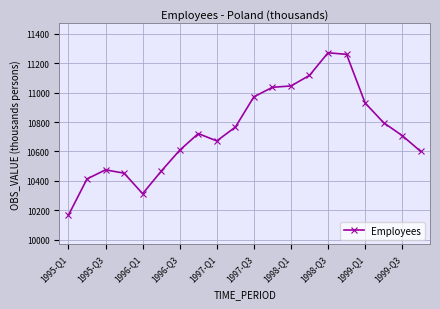

Reading left to right, list all the values displayed in this chart.

10166.6	10412.6	10474.6	10451.6	10312.1	10465.1	10608.1	10721.1	10671.3	10765.3	10971.3	11036.3	11045.3	11117.3	11271.3	11260.3	10929.5	10795.1	10707.7	10599.5